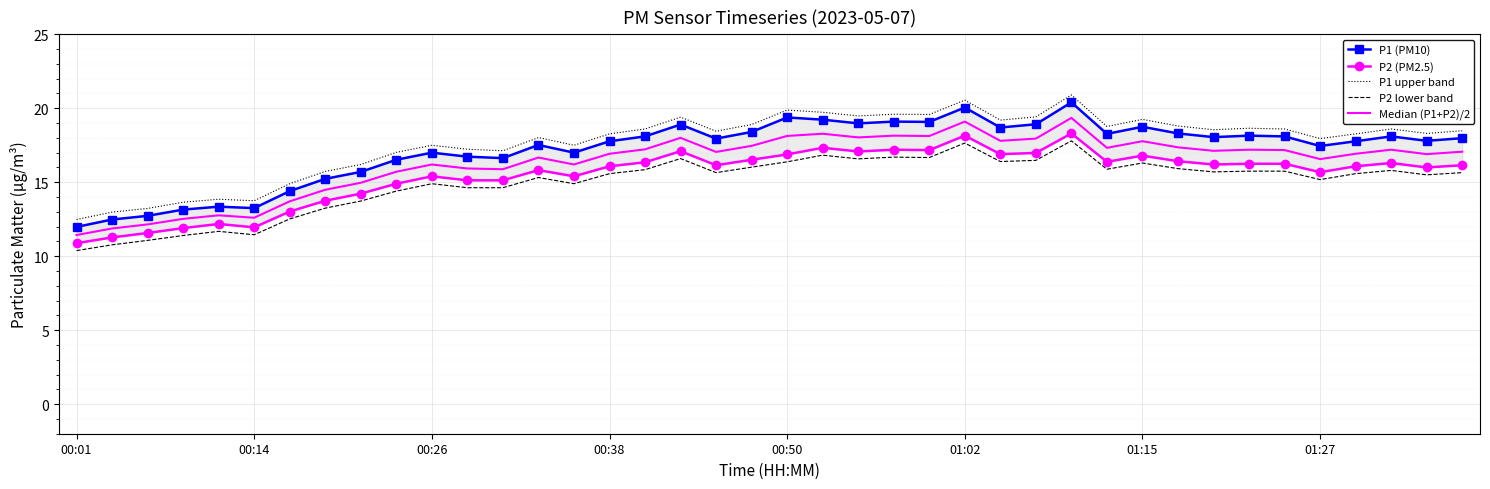

How many series are shown in this chart?

5